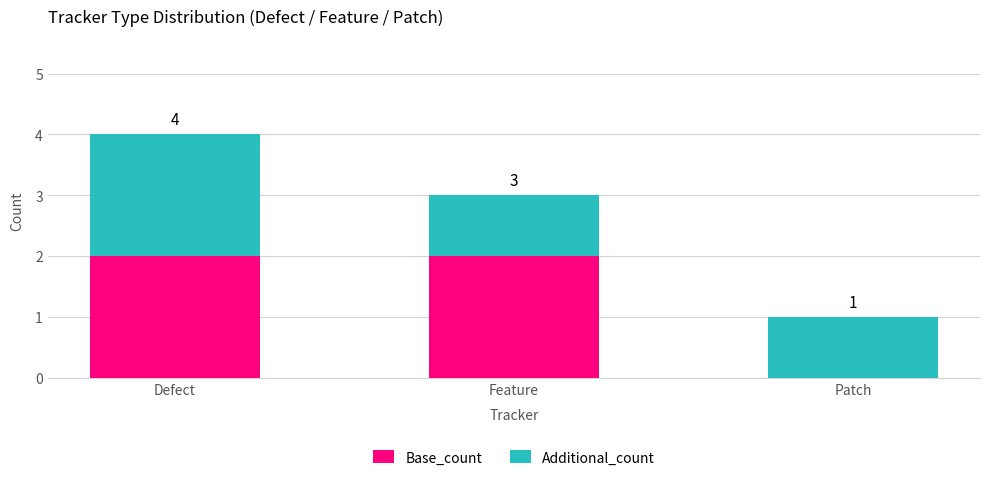

What are all the series names shown in the legend?

Base_count, Additional_count